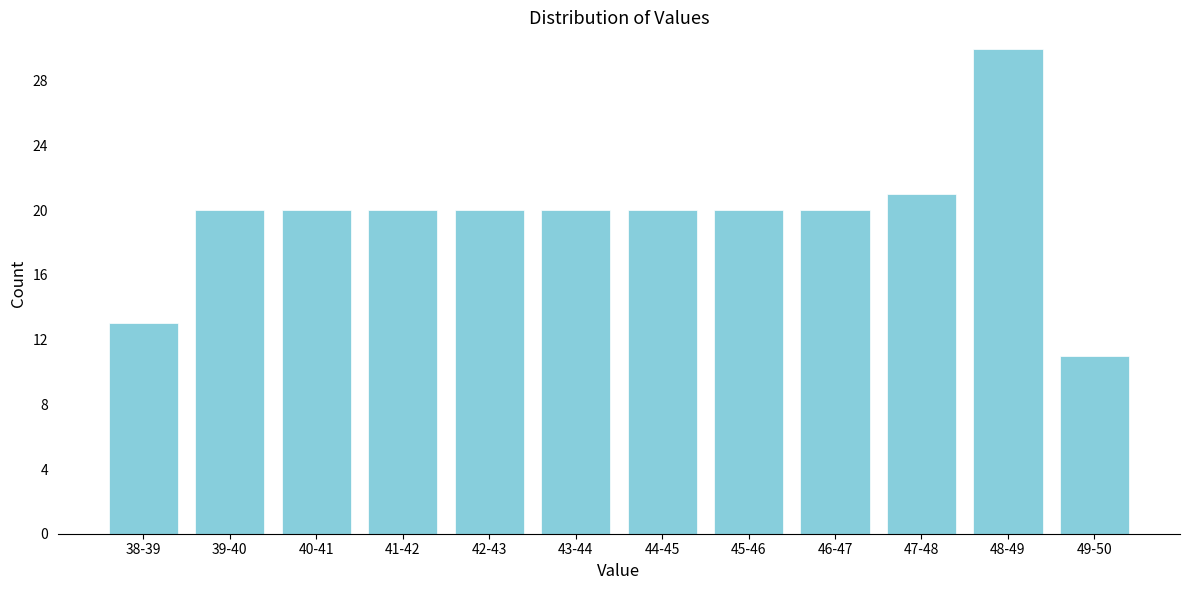

Reading left to right, what are all the values shown in this chart?

38-39=13	39-40=20	40-41=20	41-42=20	42-43=20	43-44=20	44-45=20	45-46=20	46-47=20	47-48=21	48-49=30	49-50=11